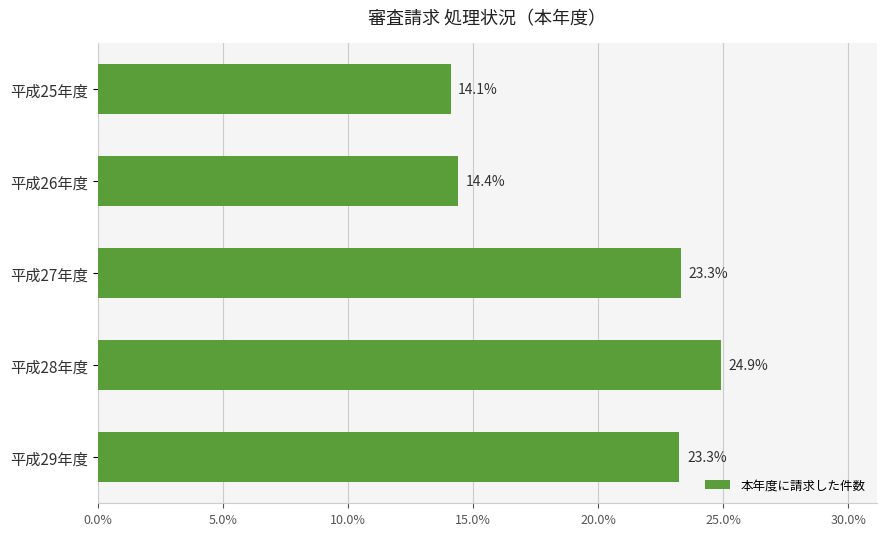

Reading top to bottom, extract all data points from this chart.

14.1	14.4	23.3	24.9	23.3